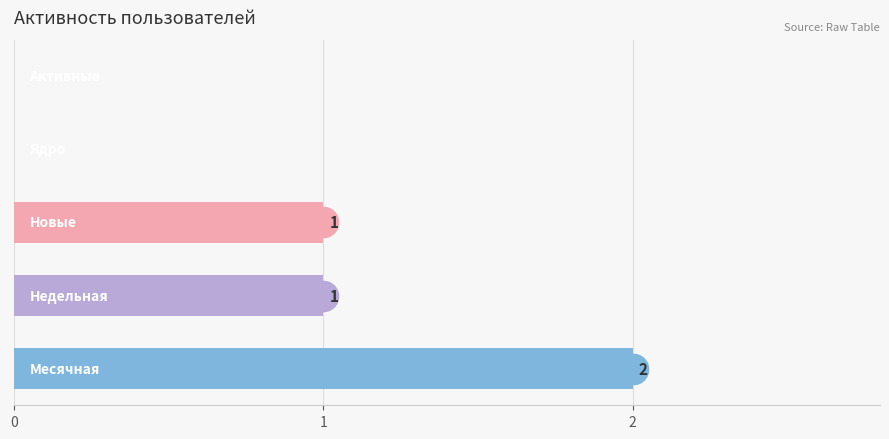

What is the sum of all values?

4